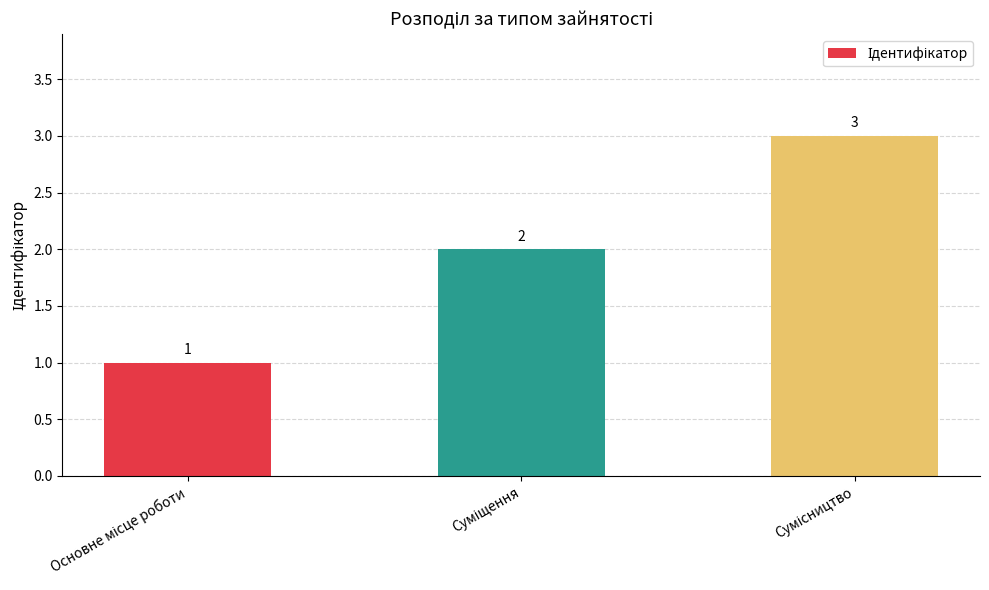

What is the value of the 2nd bar from the left?

2